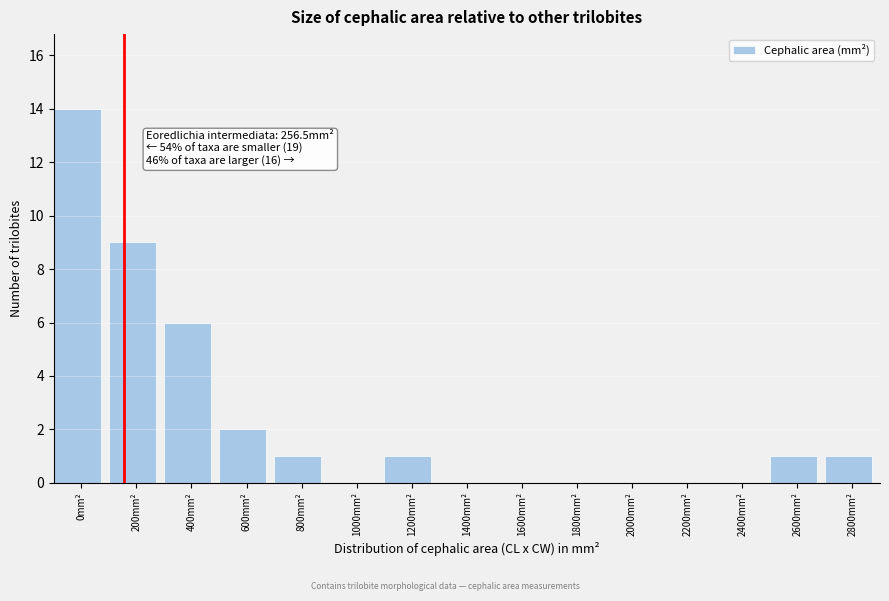

Reading right to left, extract all data points from this chart.

2800mm²=1	2600mm²=1	2400mm²=0	2200mm²=0	2000mm²=0	1800mm²=0	1600mm²=0	1400mm²=0	1200mm²=1	1000mm²=0	800mm²=1	600mm²=2	400mm²=6	200mm²=9	0mm²=14